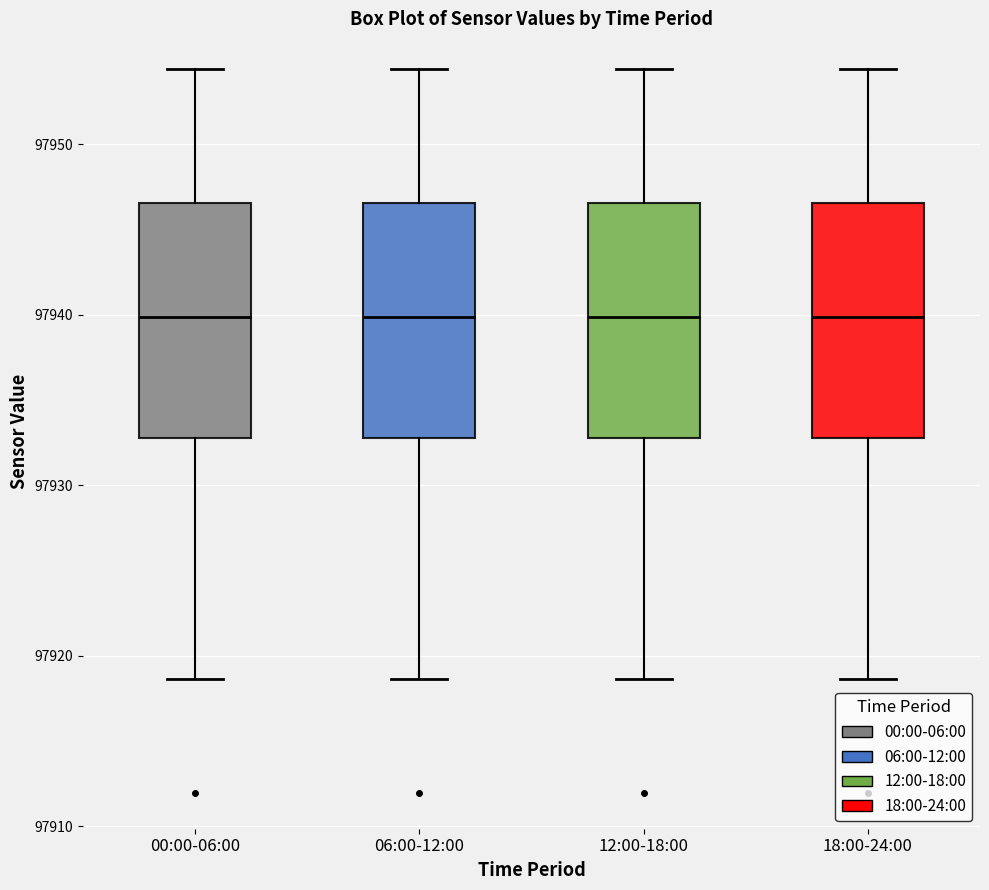

Where is the upper edge of the box for 12:00-18:00 on the y-axis? The values are not printed on the chart, so give them approximately, as read against the axis.

97947